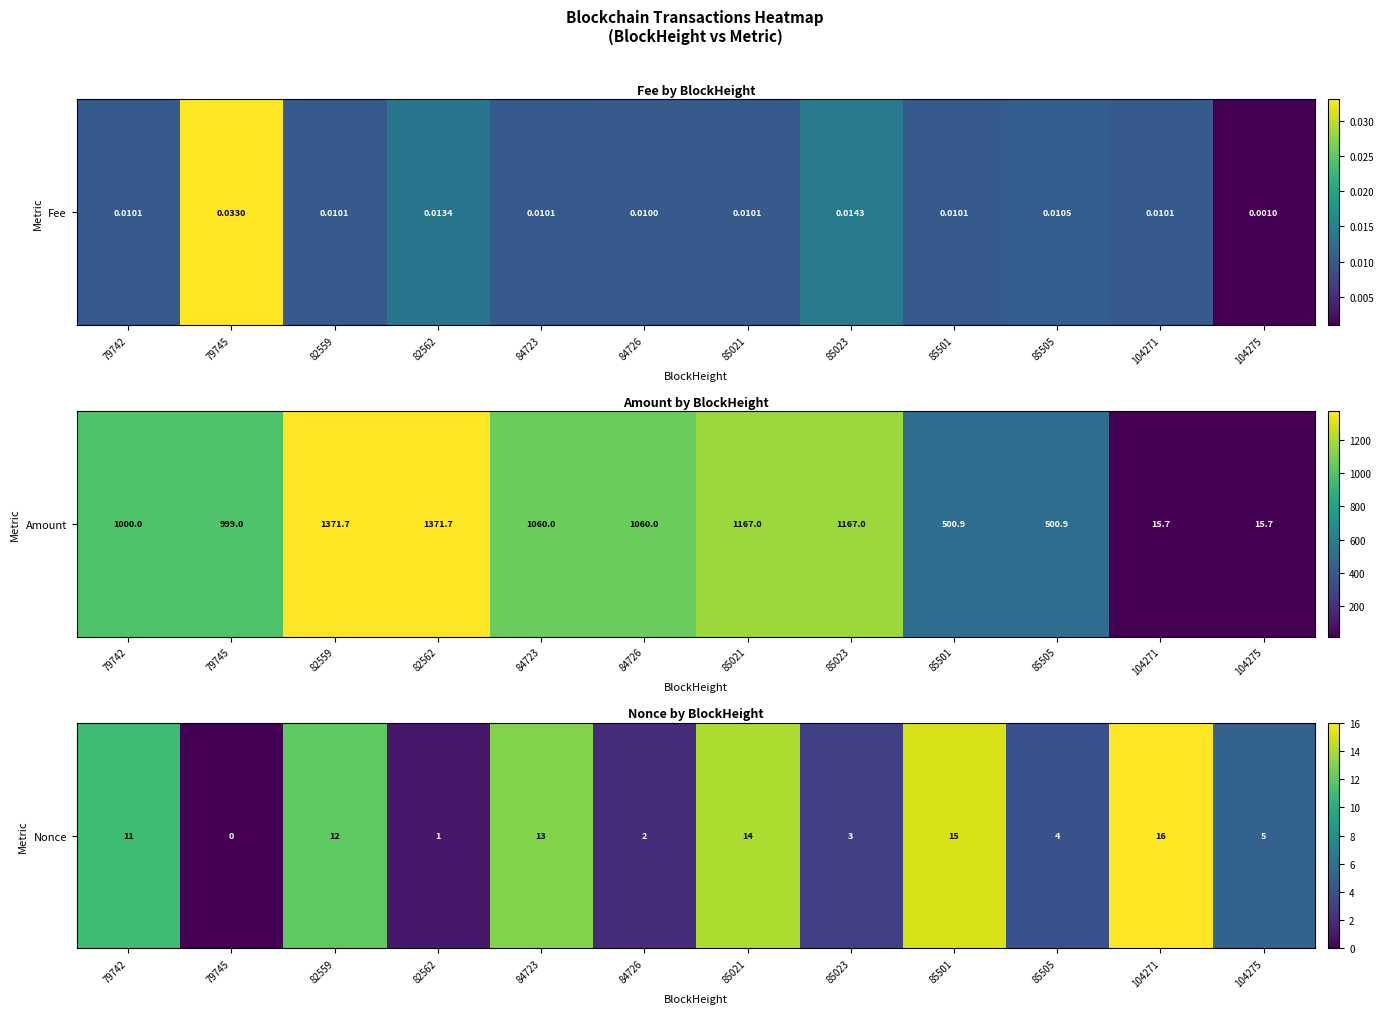

True or false: the data shows 4 at 82559.

False